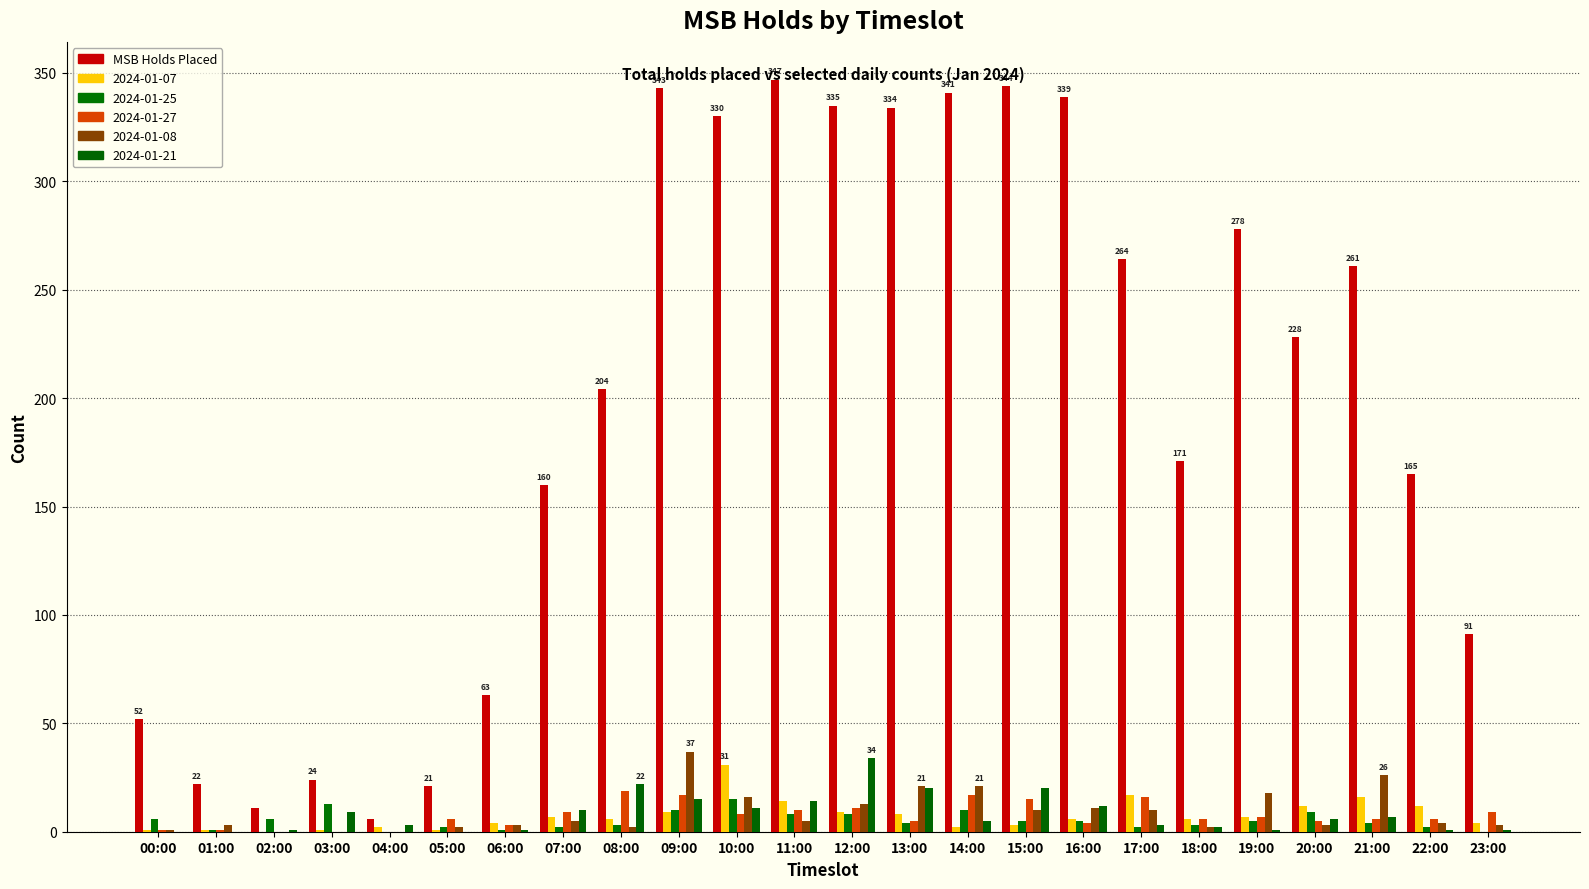

Are the bars grouped side by side (vs. stacked)?

Yes